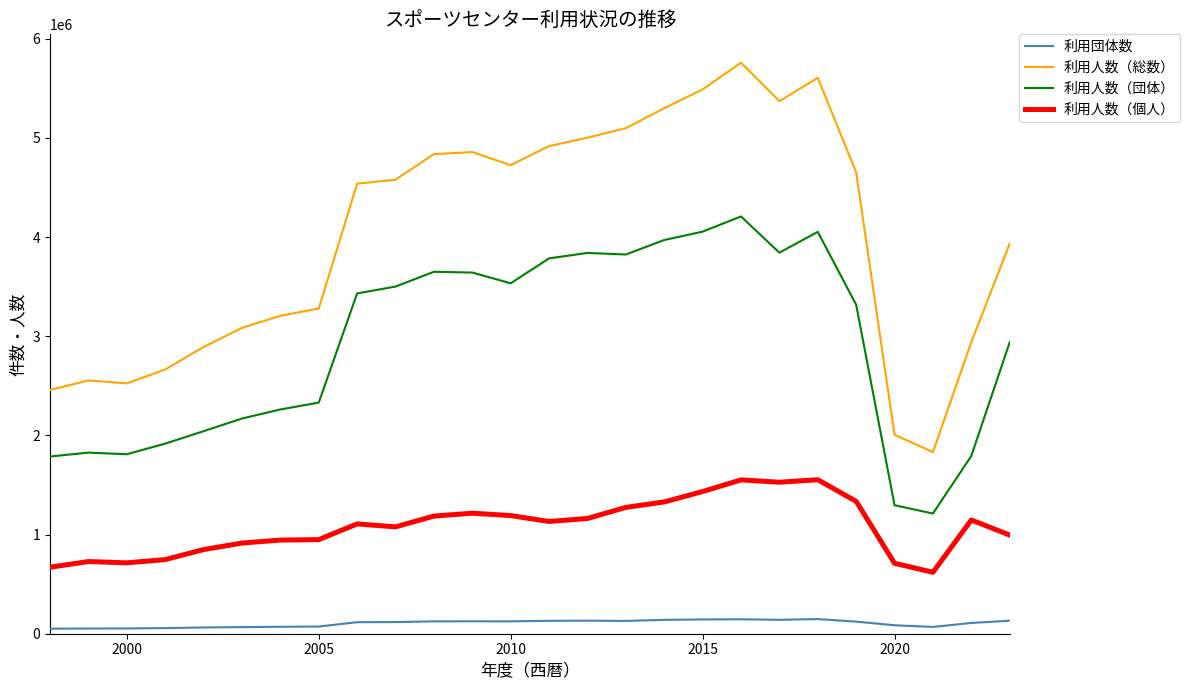

Which series has the largest total across all categories?

利用人数（総数）